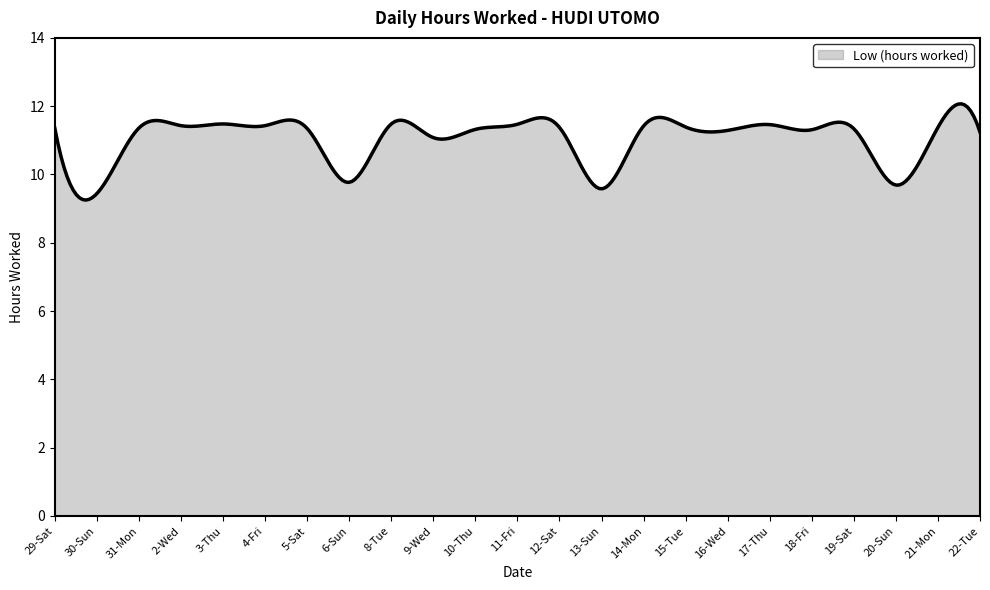

What is the difference between the maximum and minimum values?

2.8